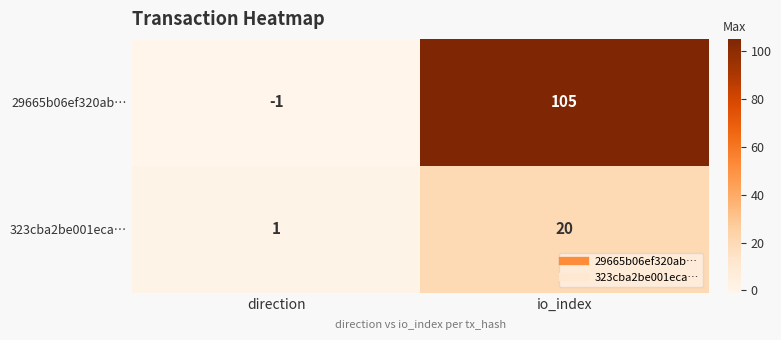

Reading right to left, what are all the values shown in this chart?

29665b06ef320ab…: io_index=105	direction=-1
323cba2be001eca…: io_index=20	direction=1